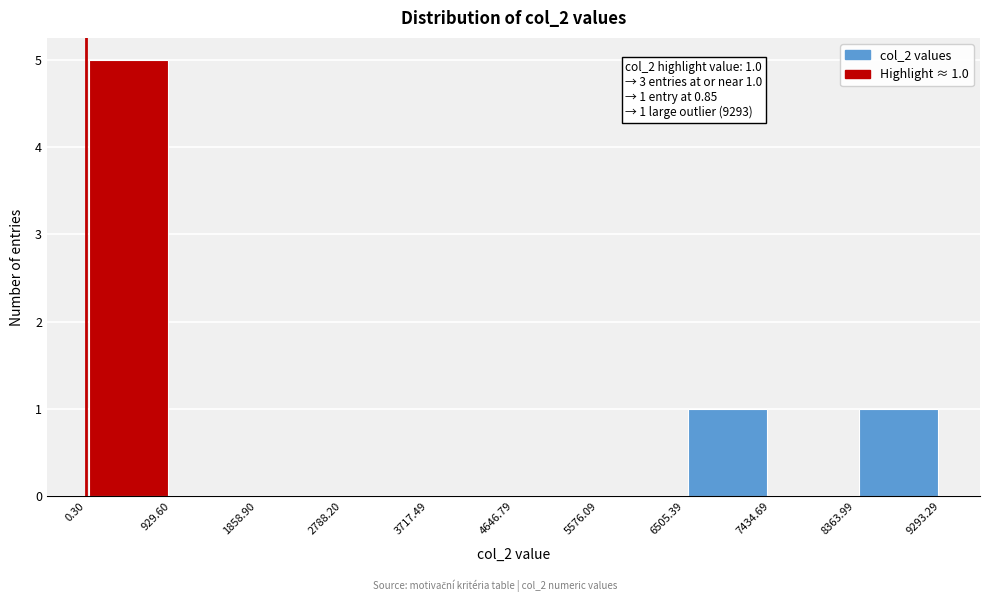

Which range on the x-axis has the tallest bar?

0.30 to 929.60